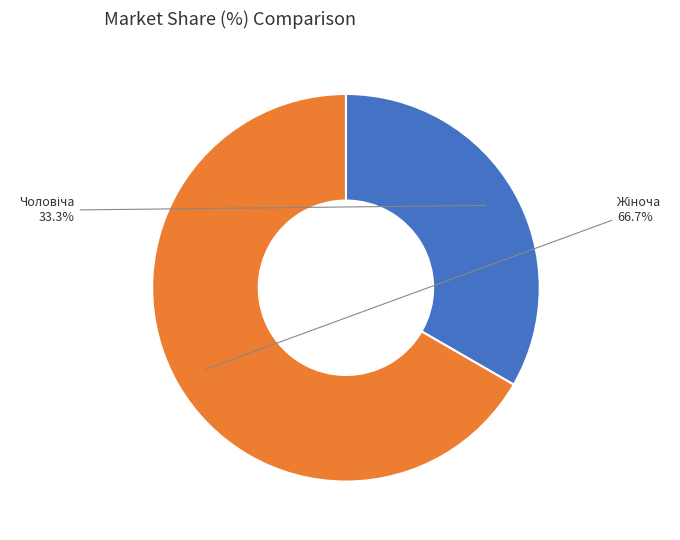

Which slice is the smallest?

Чоловіча